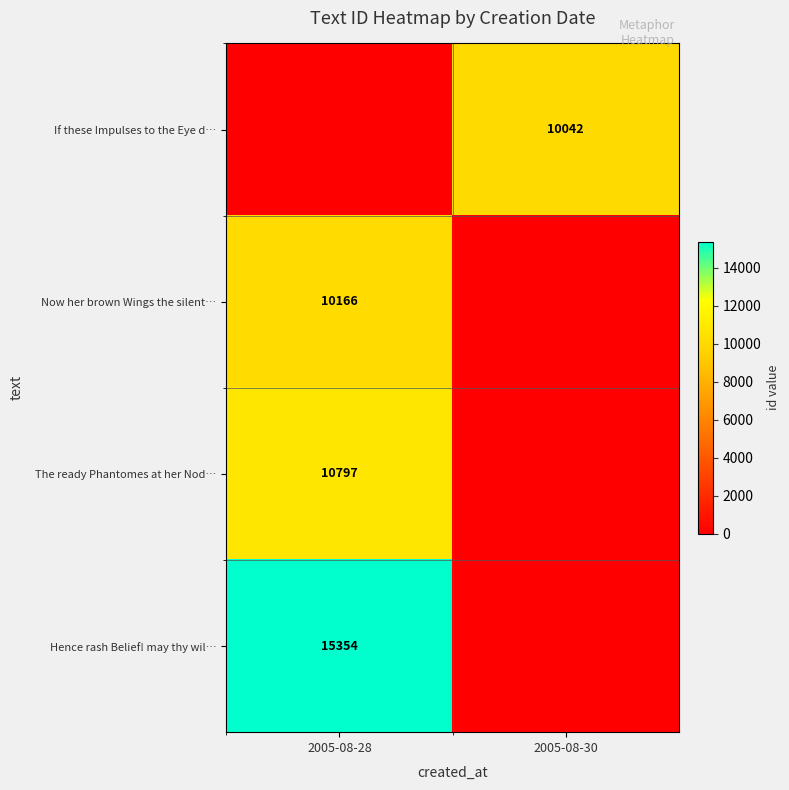

True or false: The ready Phantomes at her Nod… has a value of 14662 at 2005-08-28.

False